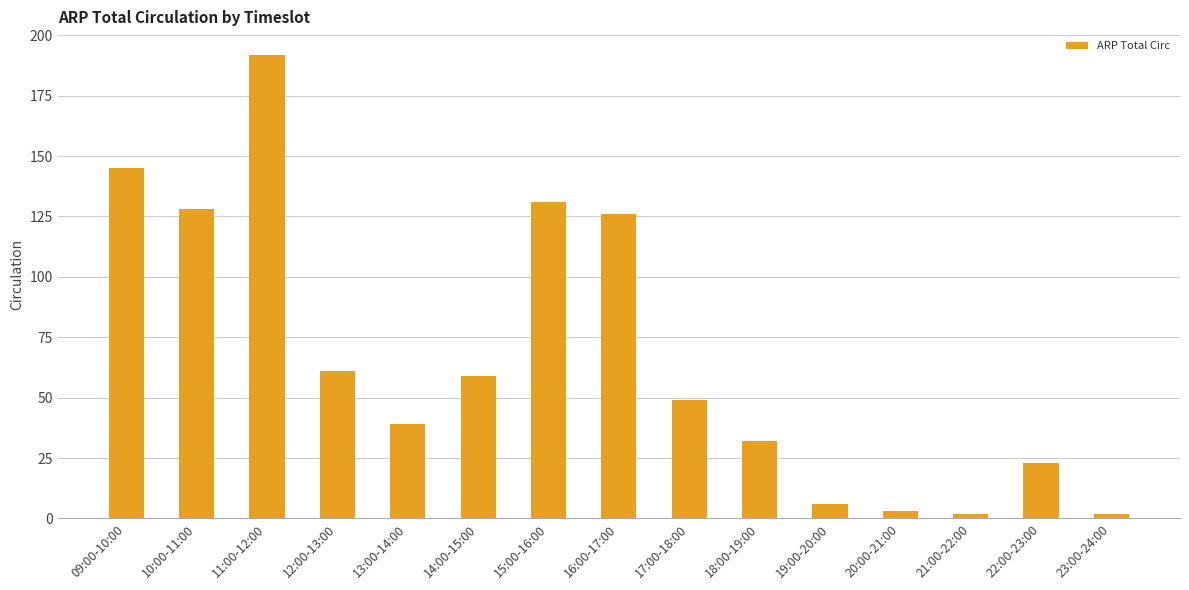

What position from the right is 10:00-11:00?

14